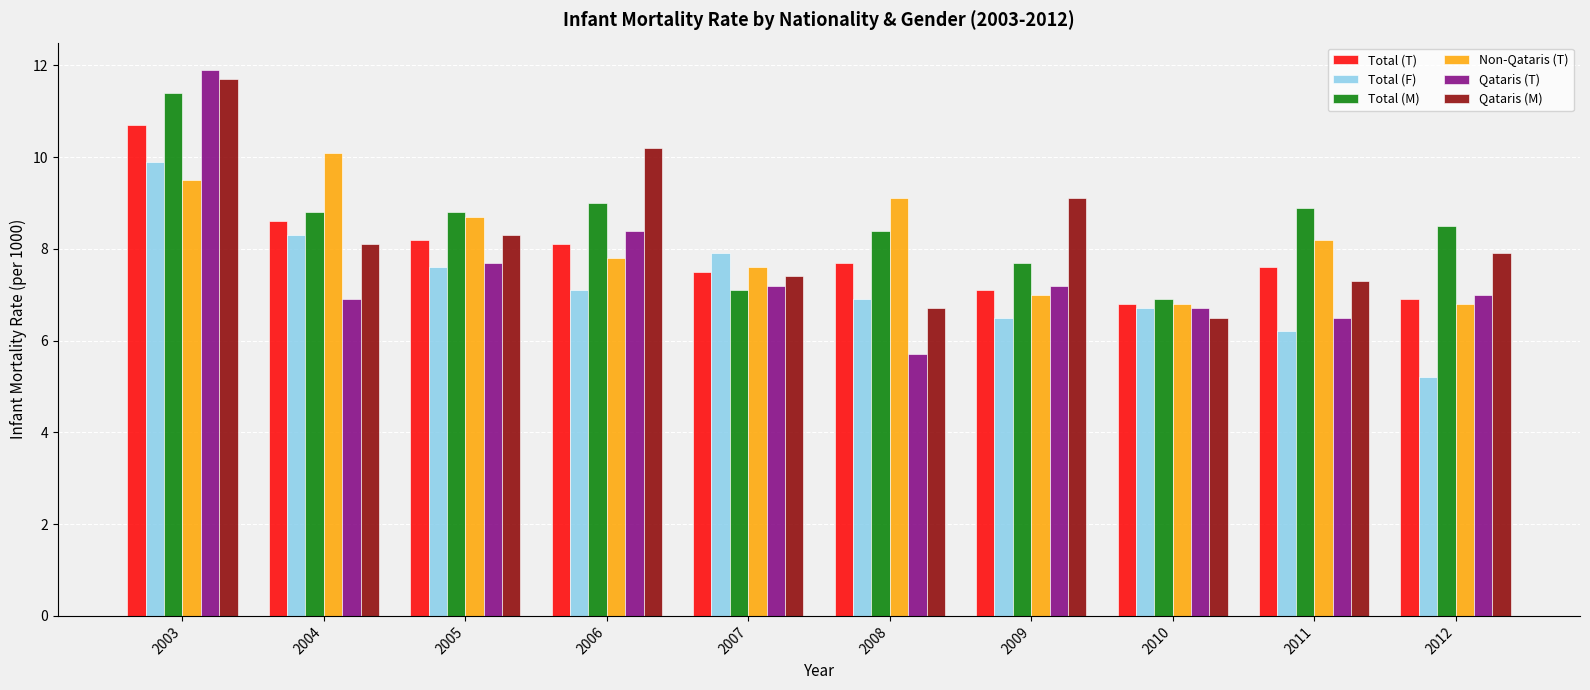

What is the spread (max minus min) of values at 2012?

3.3